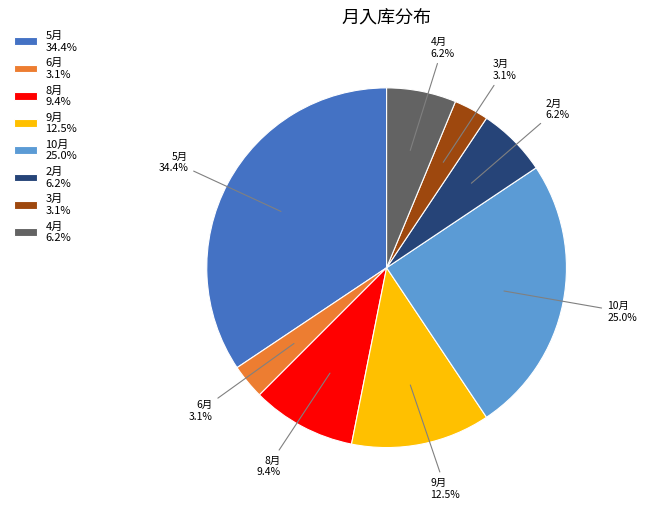

Which category has the biggest portion of the pie?

5月